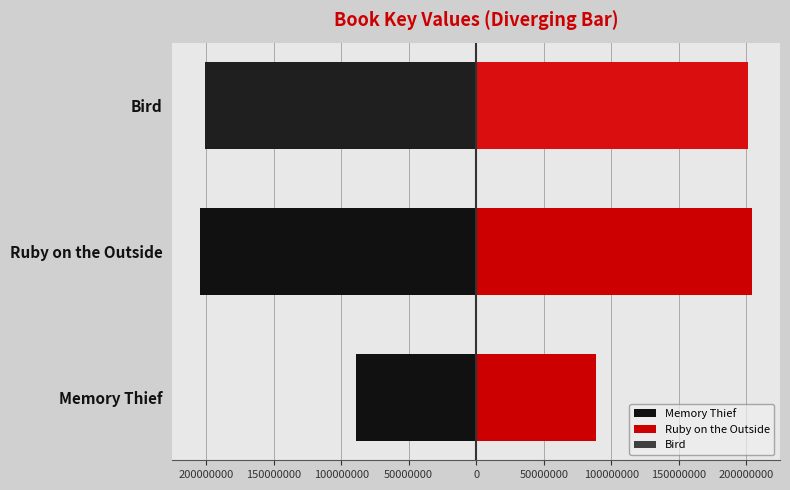

What is the difference between the maximum and second lowest values in the Ruby on the Outside series?

3605577.5